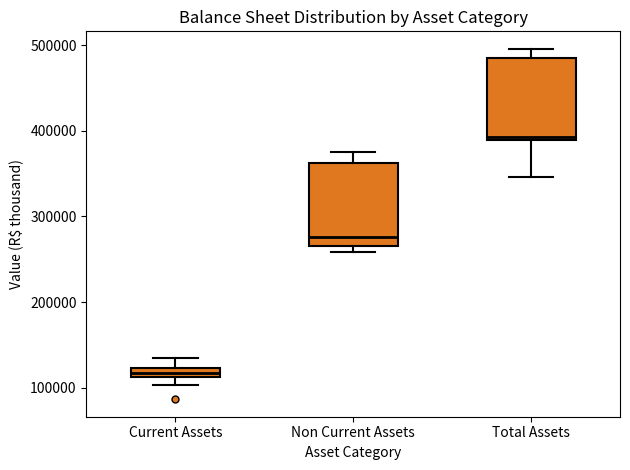

Where does the median line of the box for Non Current Assets sit on the y-axis? The values are not printed on the chart, so give them approximately, as read against the axis.

280000